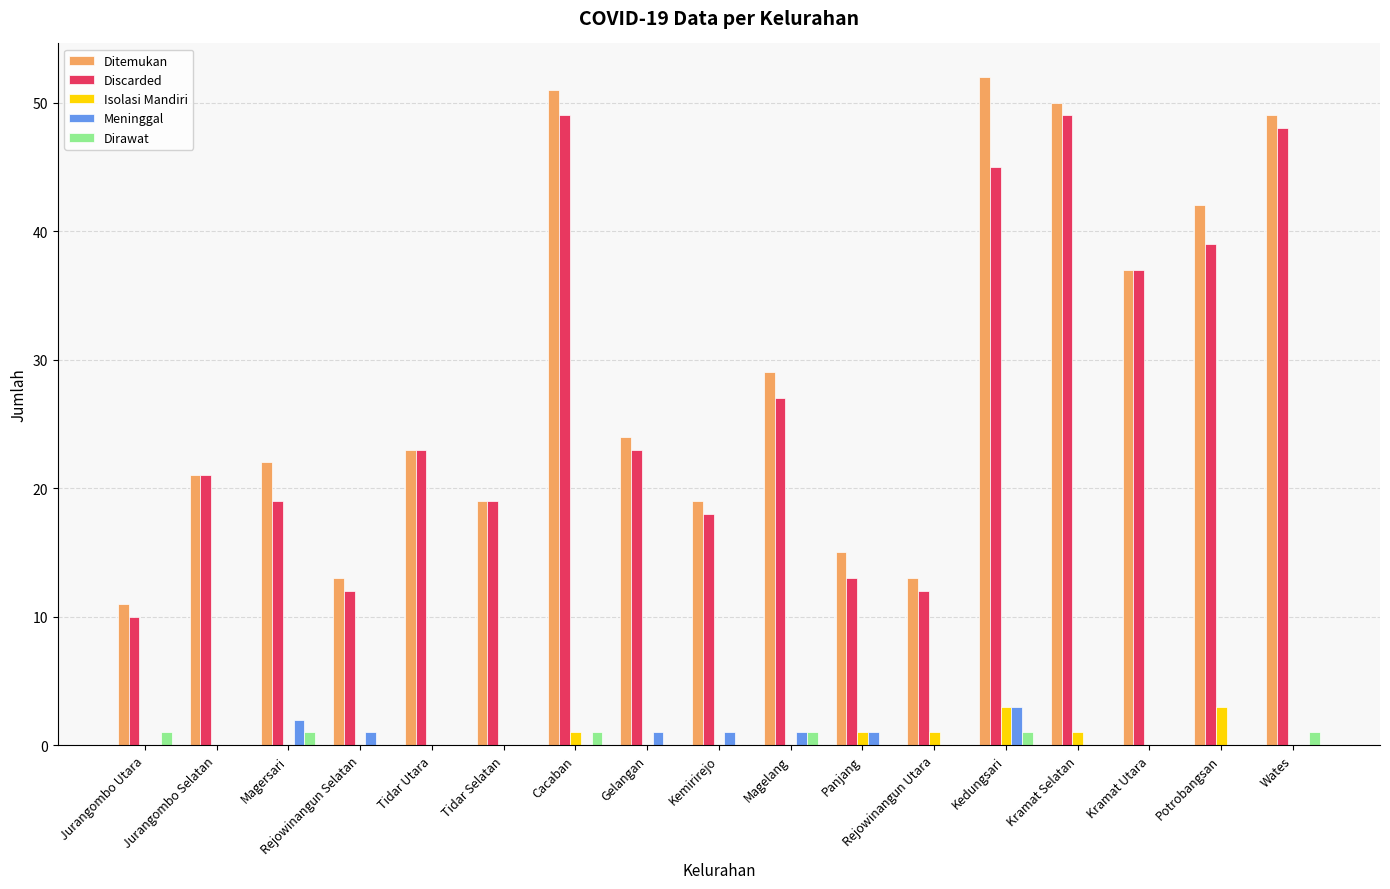

What is the sum of all Meninggal values?

10